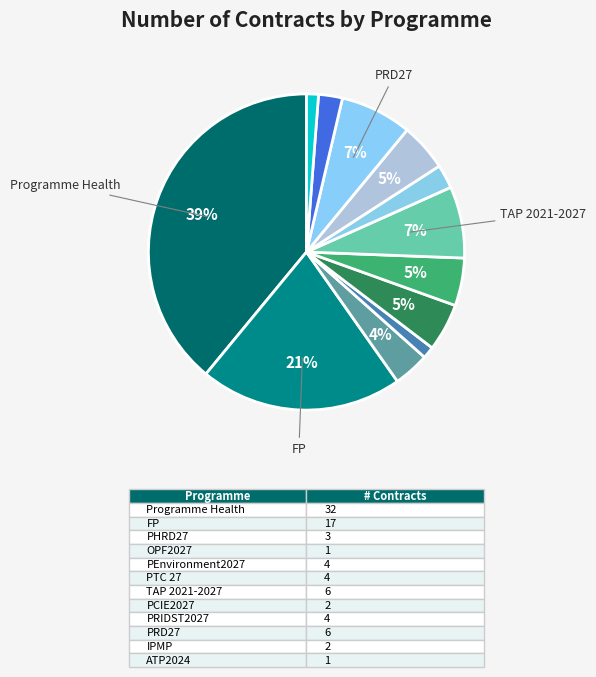

How many slices are in this pie chart?

12